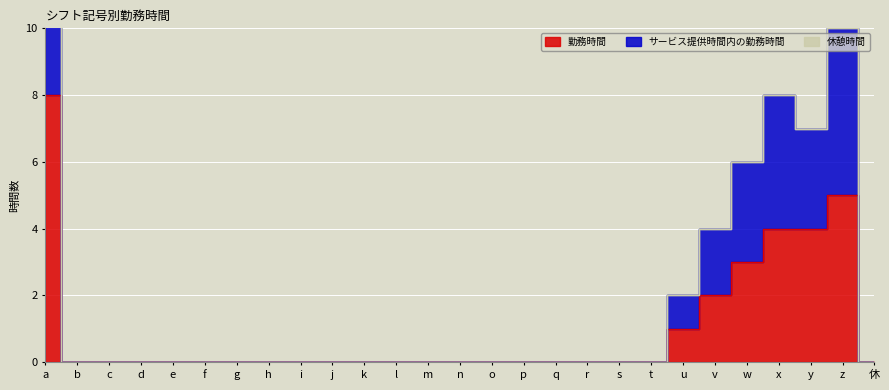

The value of 勤務時間 at a is 5. True or false?

False